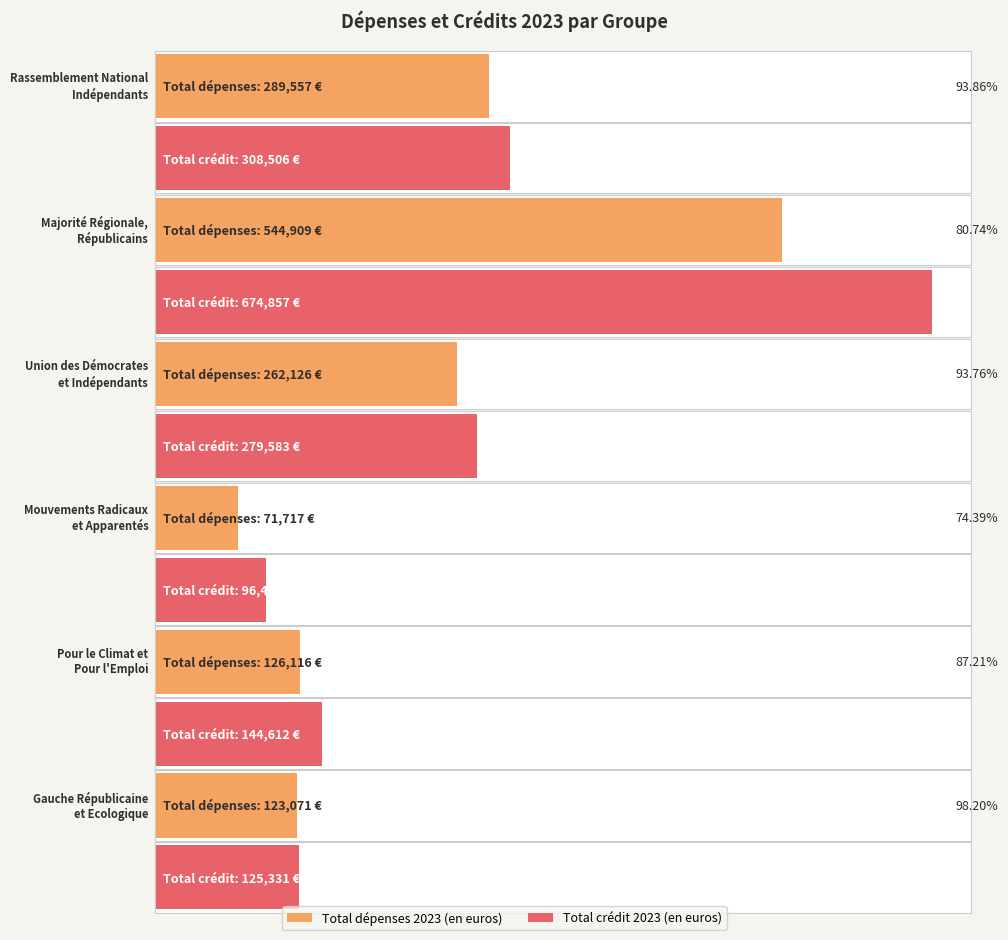

What is the value of the Total crédit 2023 (en euros) bar at the 4th from the left?

96408.1